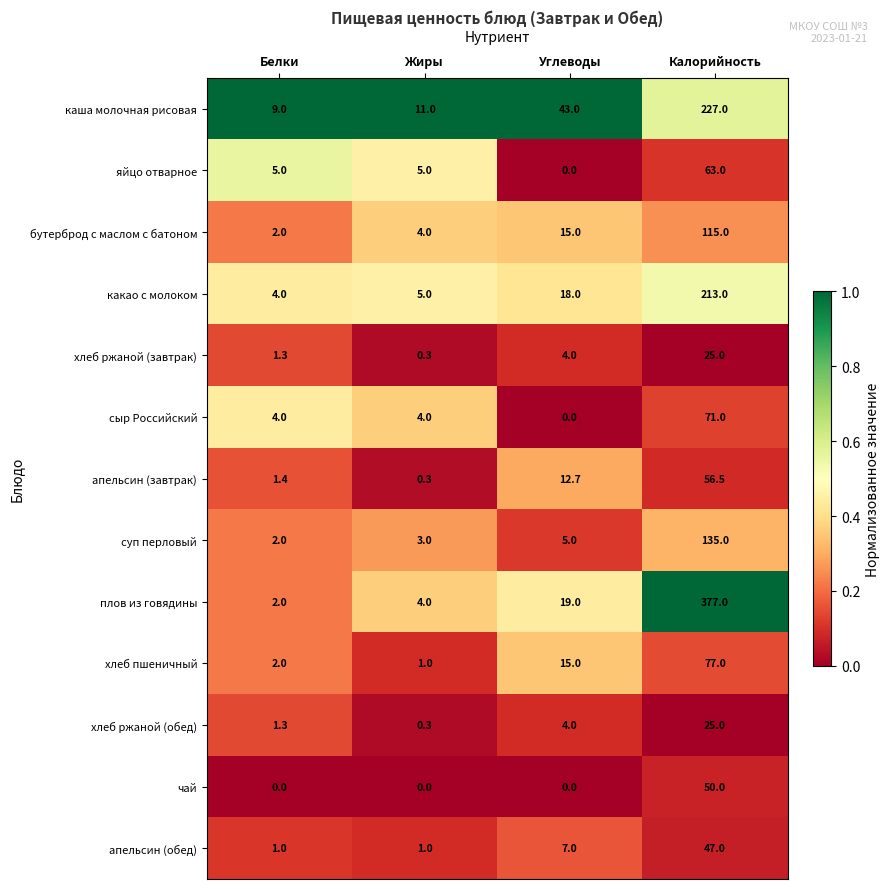

Which series has the largest total across all categories?

плов из говядины